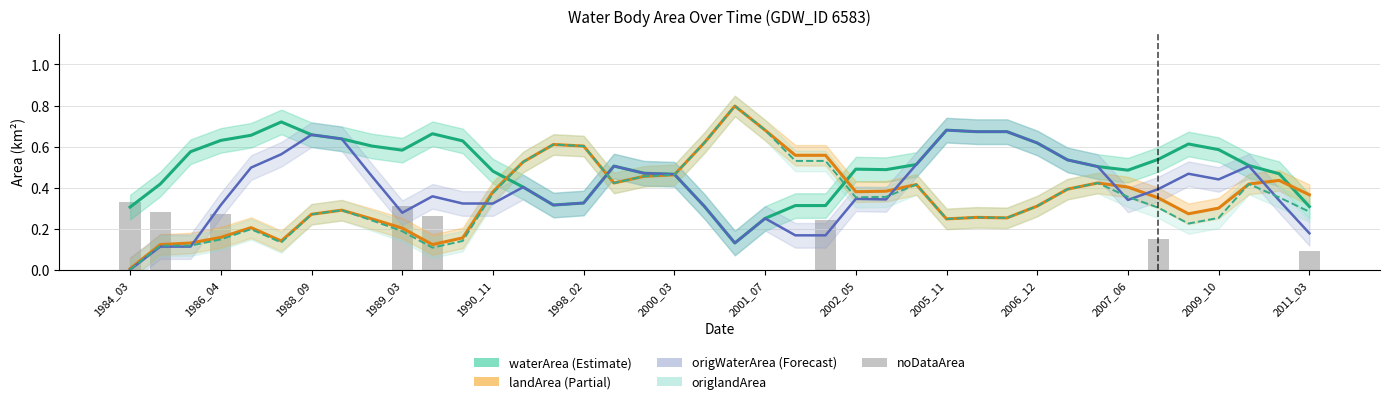

Read the landArea value at 22.

0.6